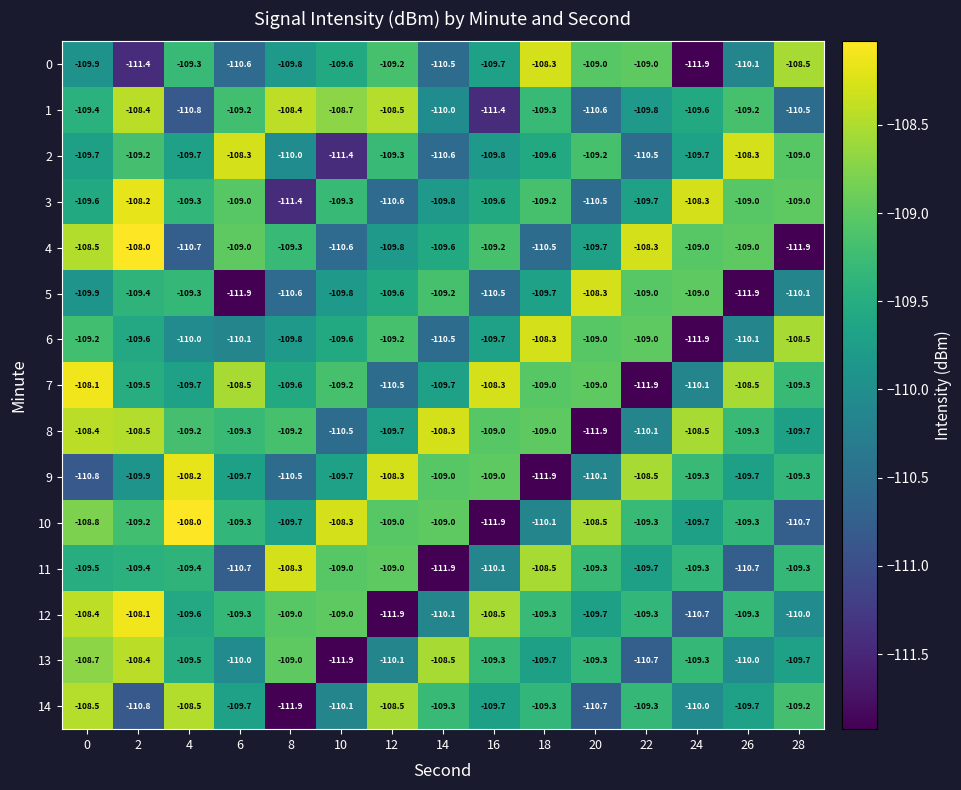

What is the minimum value shown in the chart?

-111.9